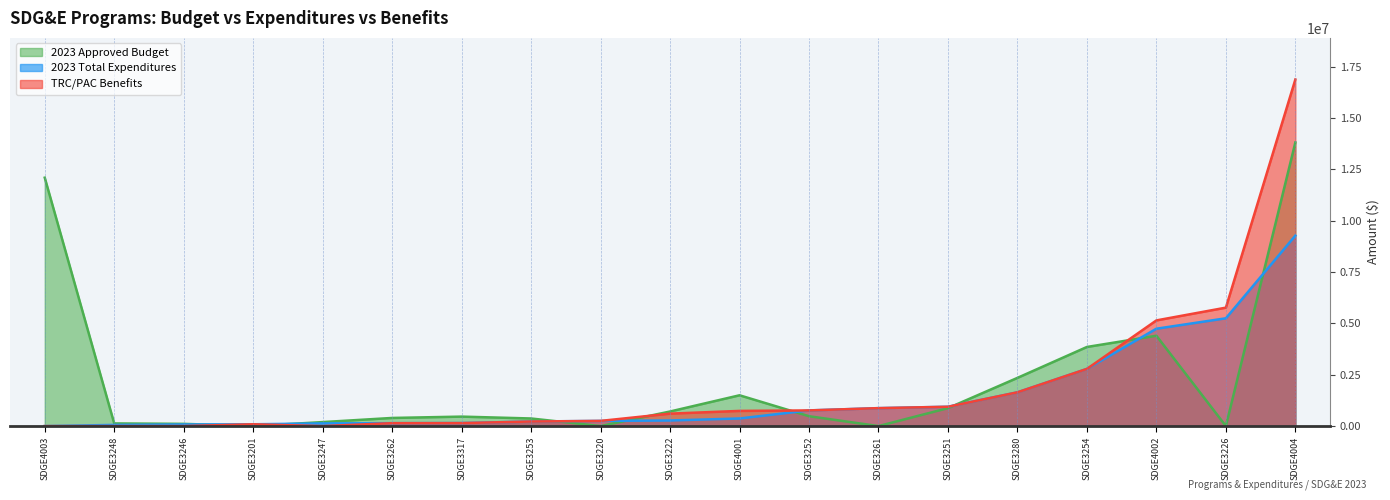

What are all the series names shown in the legend?

2023 Approved Budget, 2023 Total Expenditures, TRC/PAC Benefits